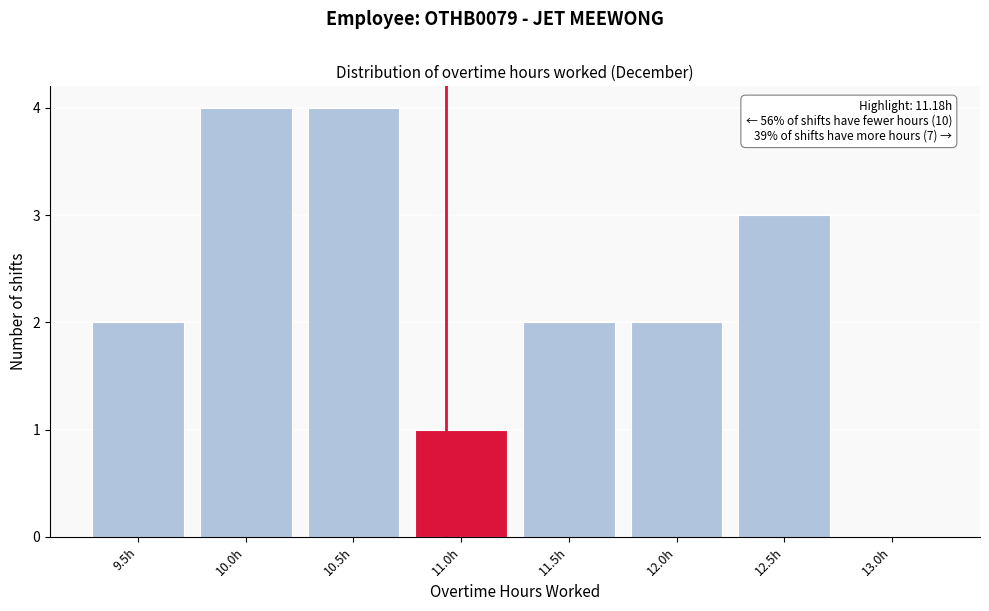

Reading left to right, transcribe all the data shown in this chart.

9.5h=2	10.0h=4	10.5h=4	11.0h=1	11.5h=2	12.0h=2	12.5h=3	13.0h=0